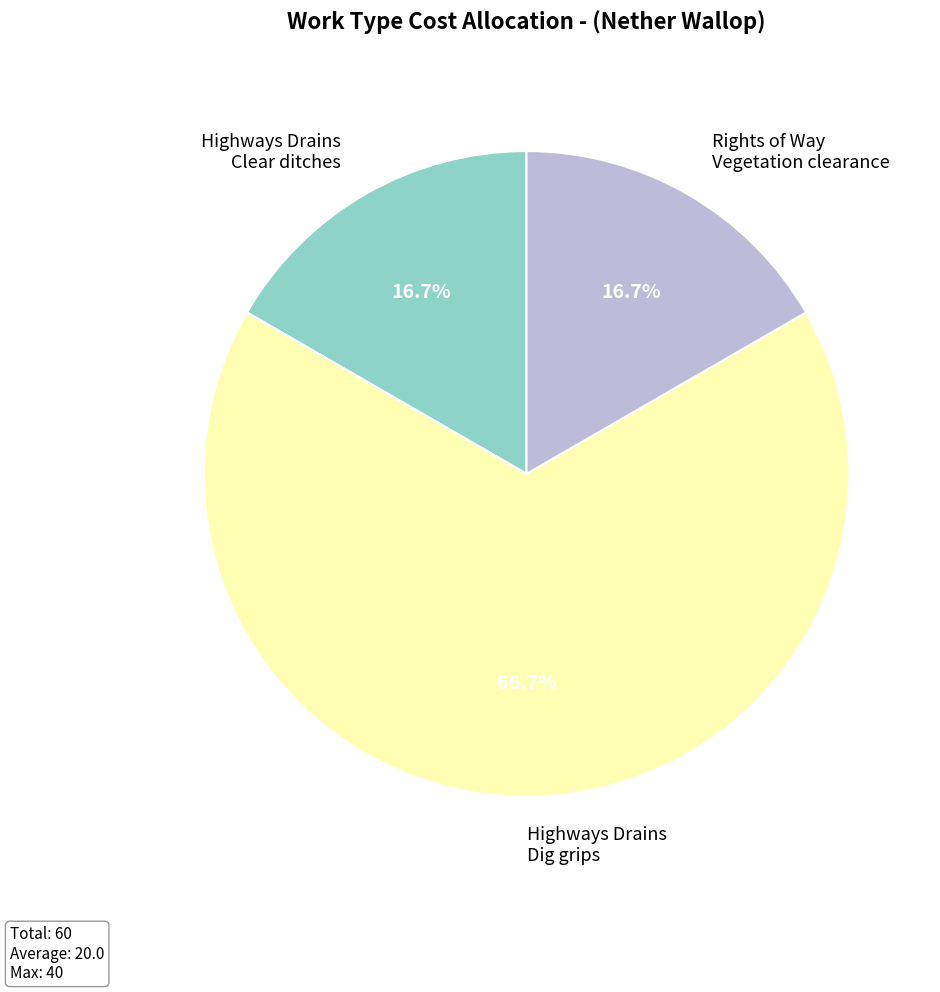

What is the largest slice in the pie chart?

Highways Drains Dig grips